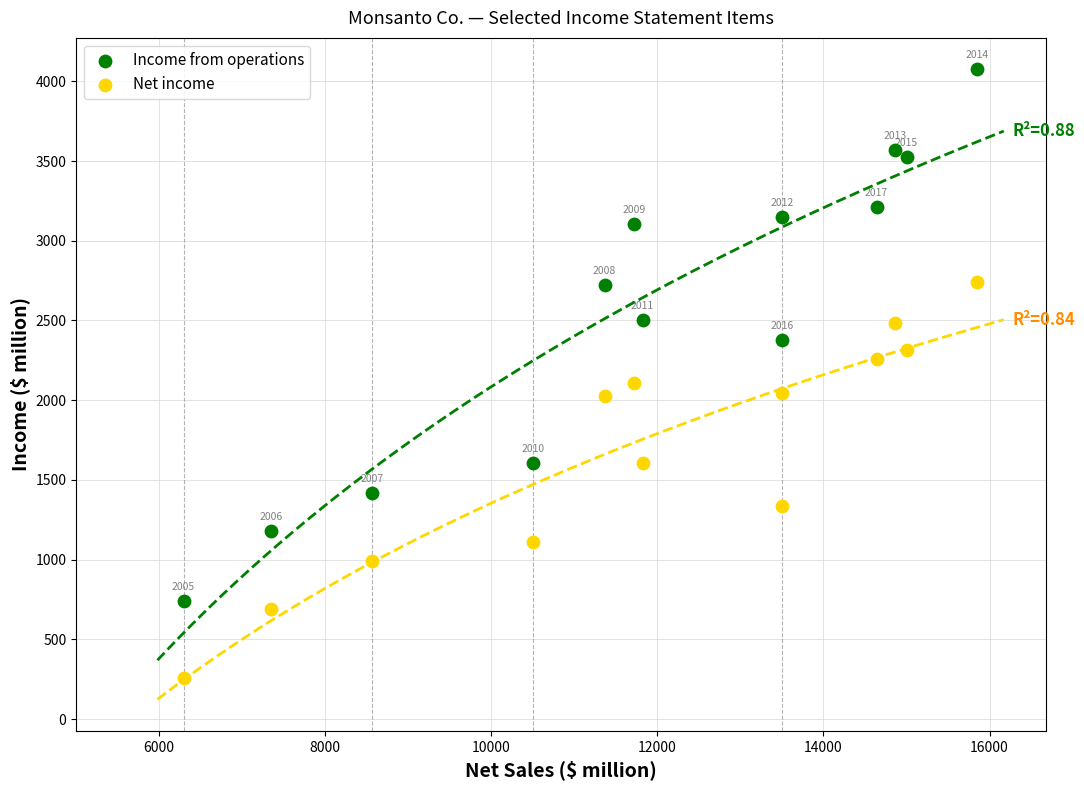

In the Income from operations series, what Y value is closest to 2408?

2375